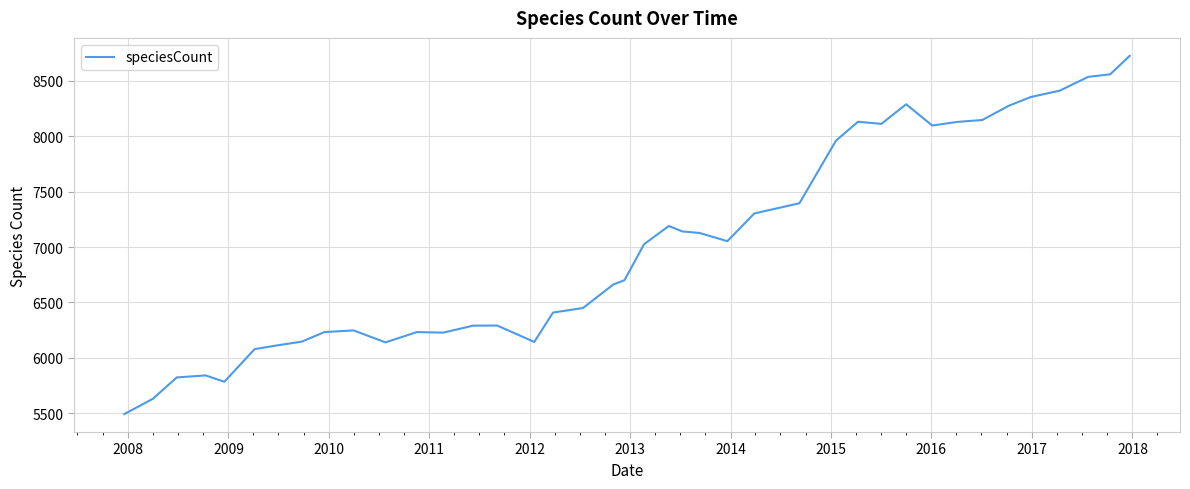

What is the difference between the maximum and minimum values?

3232